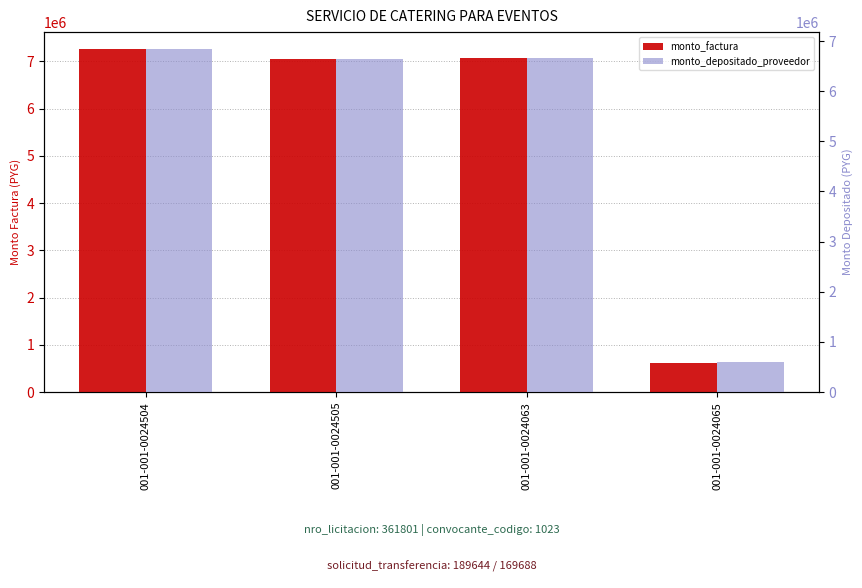

The monto_depositado_proveedor series shows 9170715 at 001-001-0024505. True or false?

False